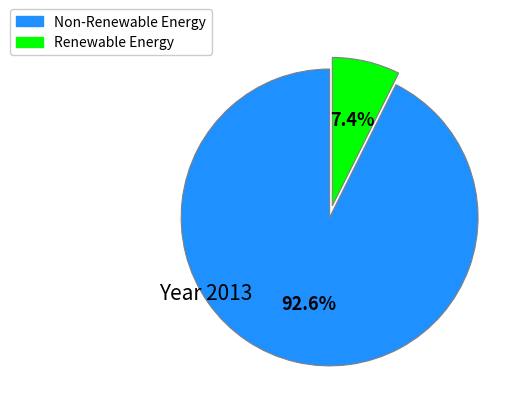

How many slices are in this pie chart?

2